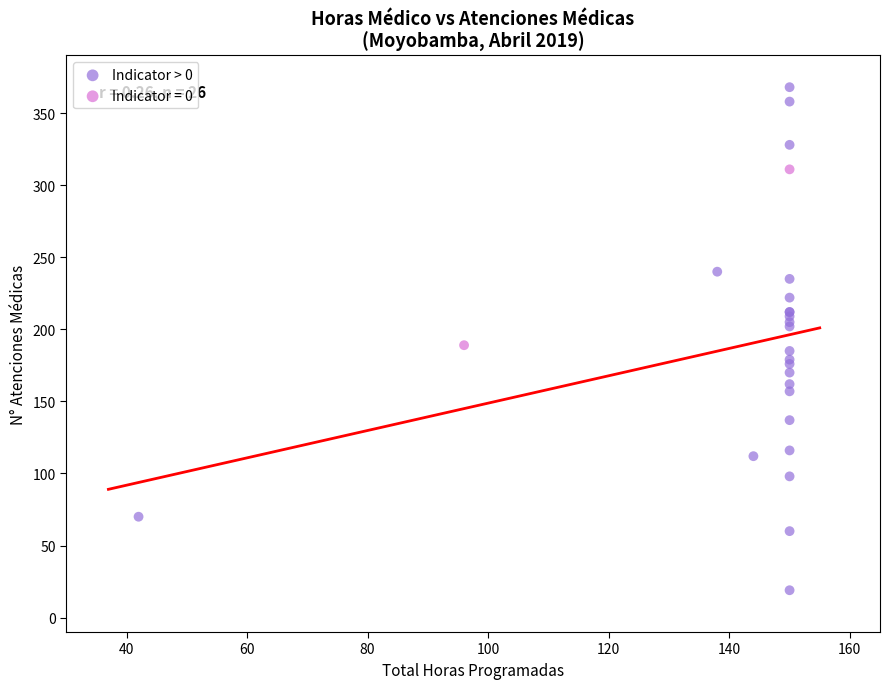

What are all the series names shown in the legend?

Indicator > 0, Indicator = 0